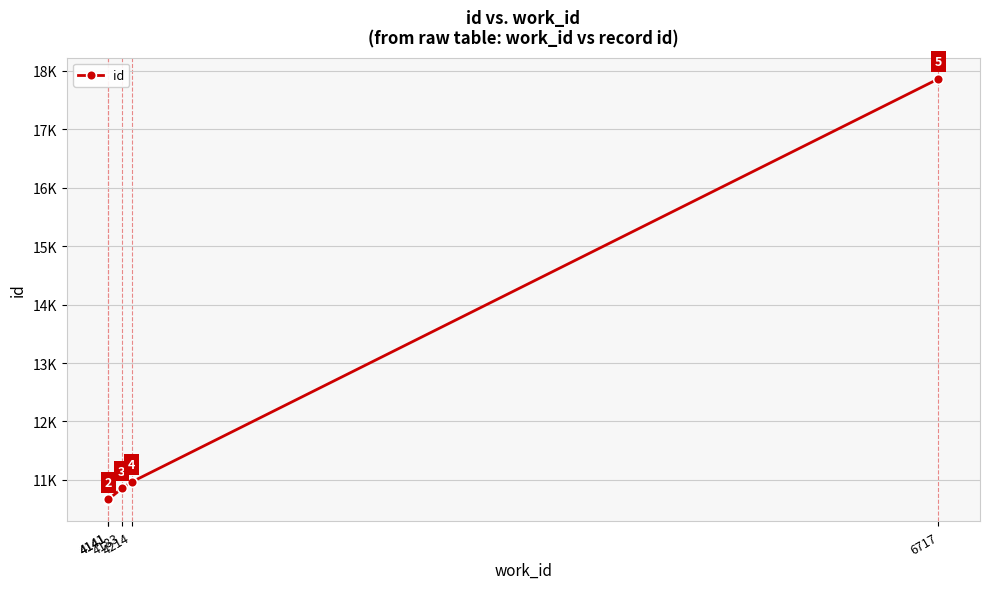

What is the smallest value displayed?

10649